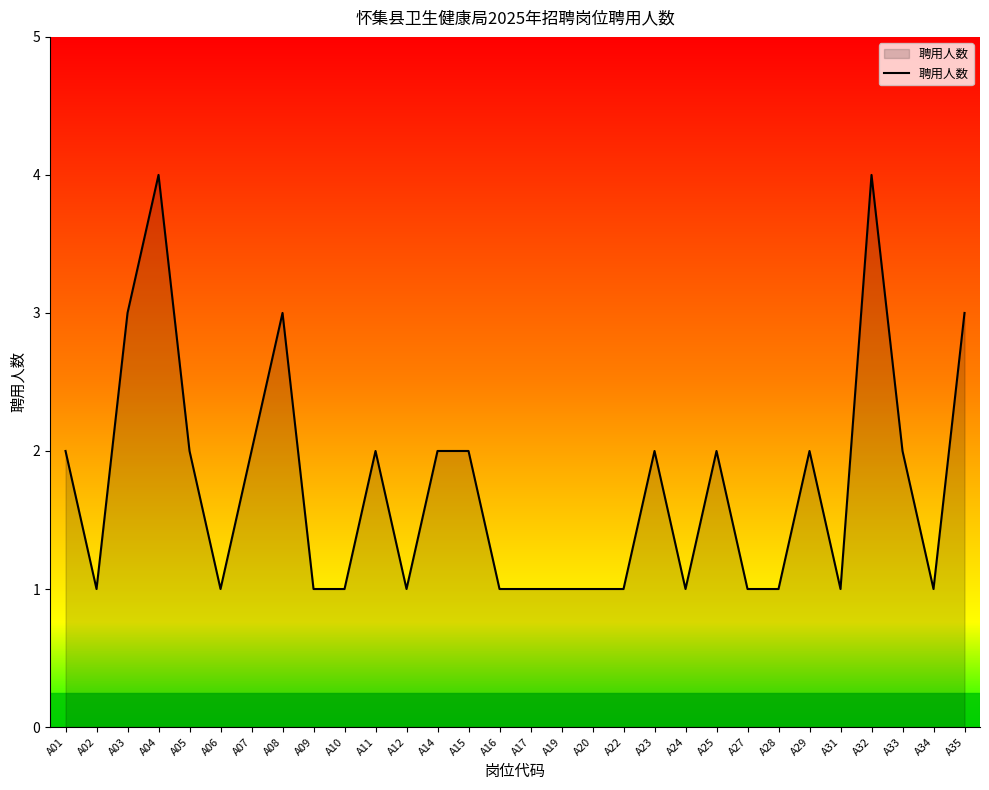

What is the ratio of the value at A06 to the value at A14?

0.5